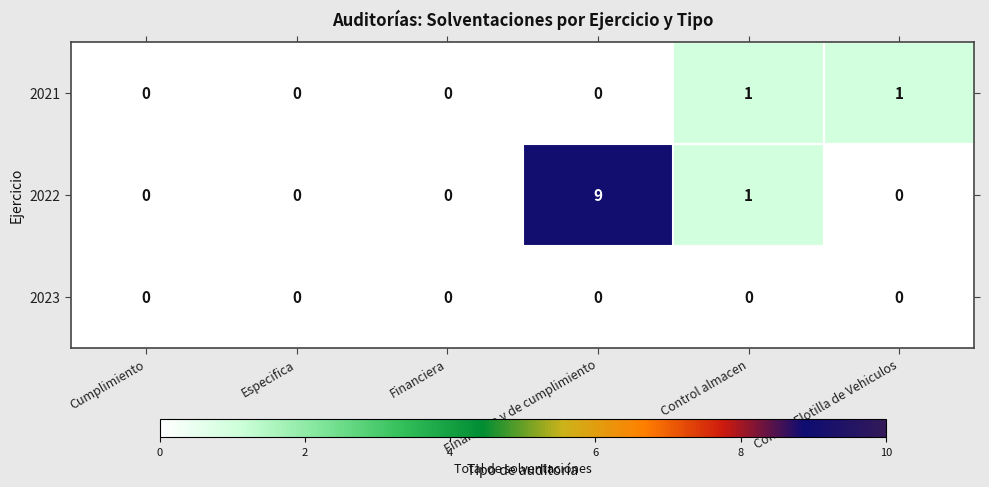

Is it true that 2022 equals 9 at Financiera y de cumplimiento?

True